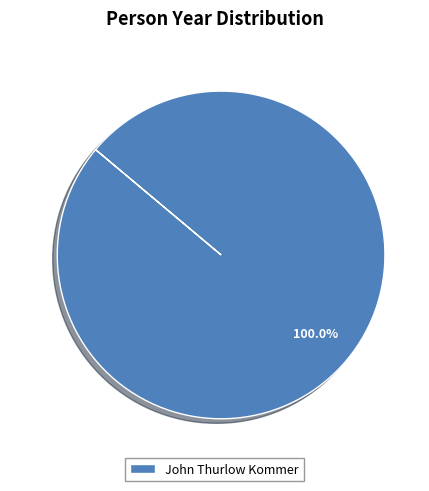

What is the majority slice?

John Thurlow Kommer